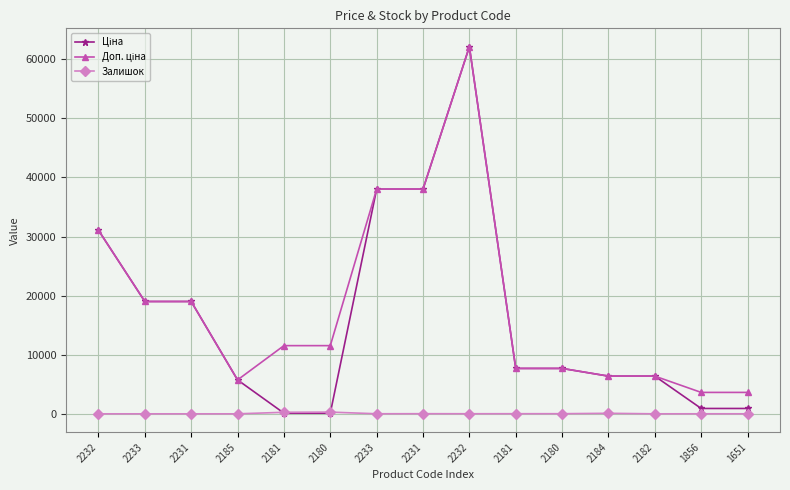

At which category is the sum across all series the highest?

2232